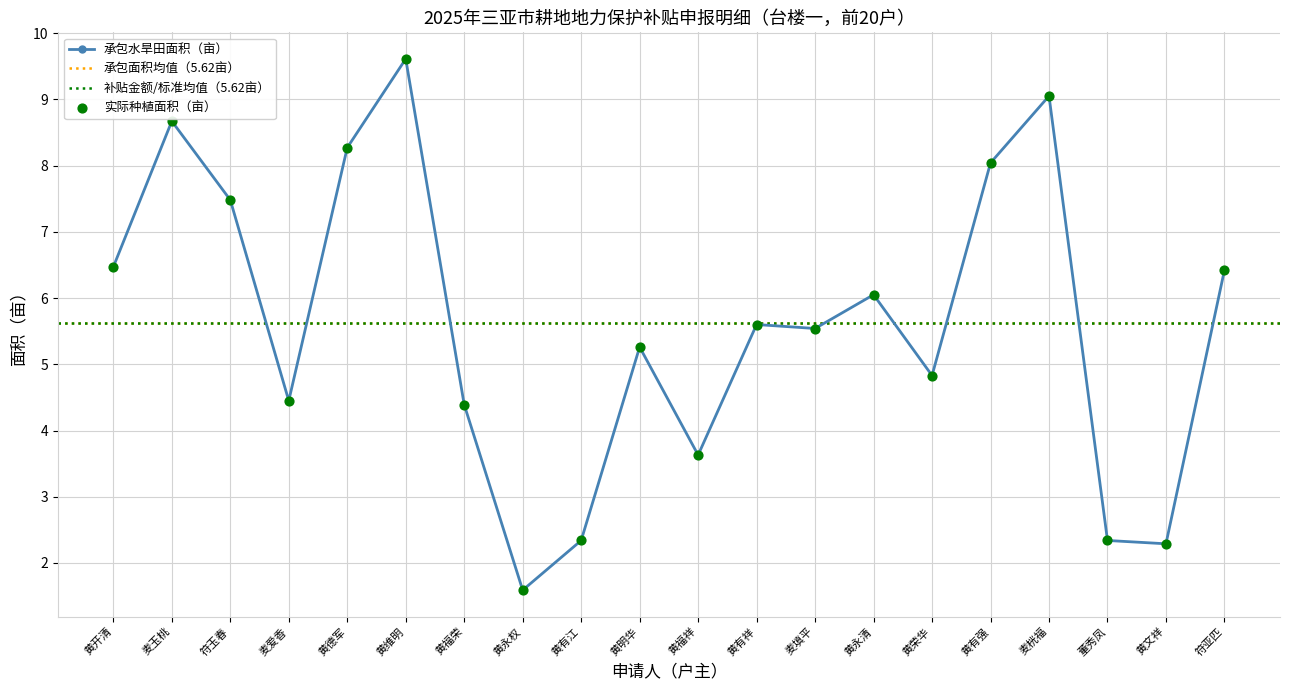

Which series reaches the maximum Y coordinate?

承包水旱田面积（亩）